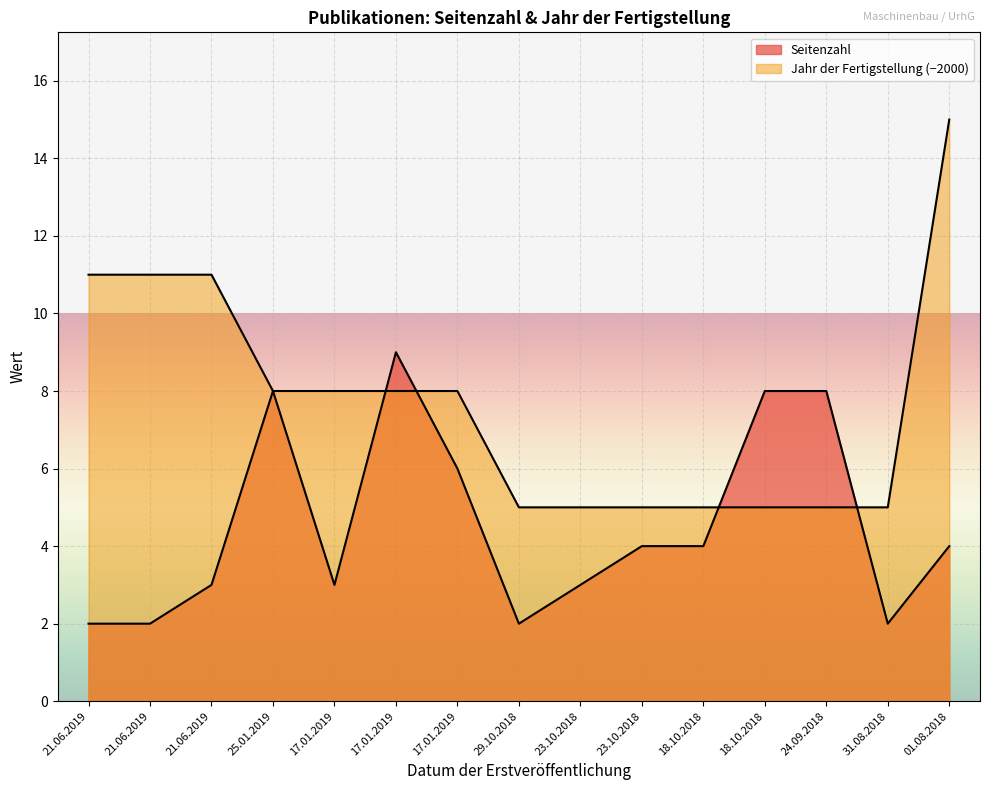

Reading right to left, transcribe all the data shown in this chart.

Seitenzahl: 01.08.2018=4	31.08.2018=2	24.09.2018=8	18.10.2018=8	18.10.2018=4	23.10.2018=4	23.10.2018=3	29.10.2018=2	17.01.2019=6	17.01.2019=9	17.01.2019=3	25.01.2019=8	21.06.2019=3	21.06.2019=2	21.06.2019=2
Jahr der Fertigstellung: 01.08.2018=15	31.08.2018=5	24.09.2018=5	18.10.2018=5	18.10.2018=5	23.10.2018=5	23.10.2018=5	29.10.2018=5	17.01.2019=8	17.01.2019=8	17.01.2019=8	25.01.2019=8	21.06.2019=11	21.06.2019=11	21.06.2019=11